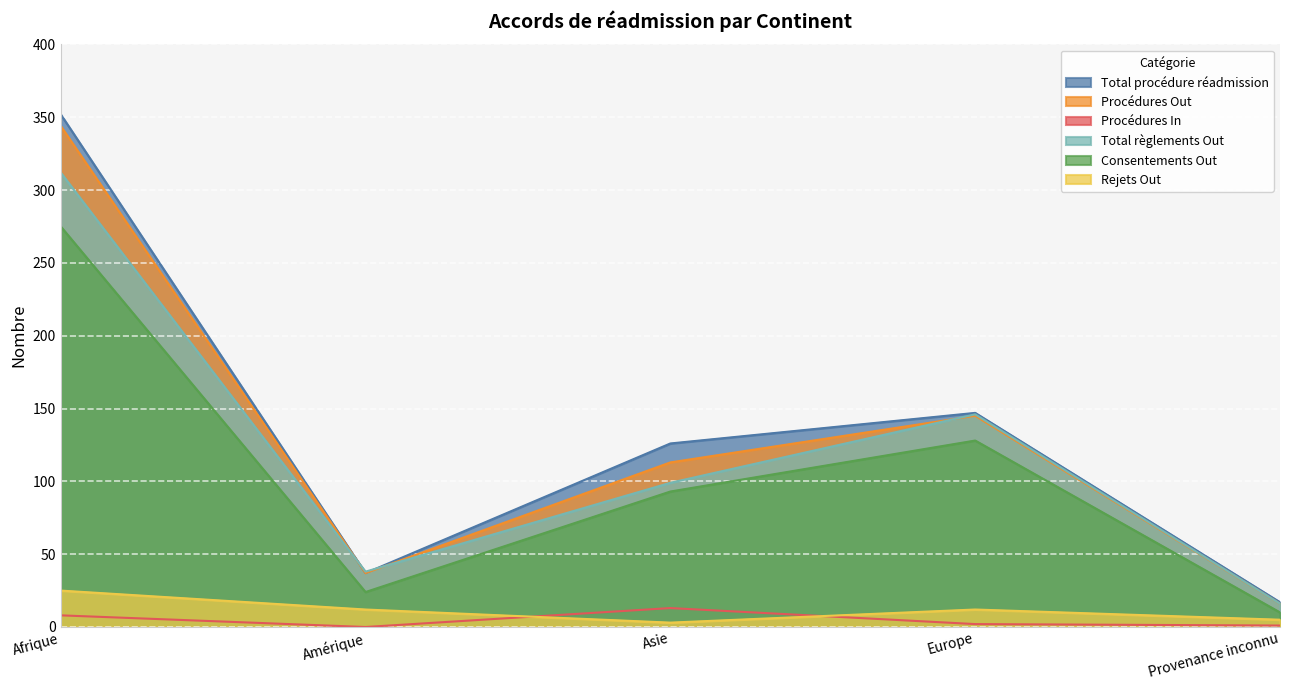

Is the value of Total procédure réadmission at Europe greater than the value of Procédures Out at Provenance inconnu?

Yes